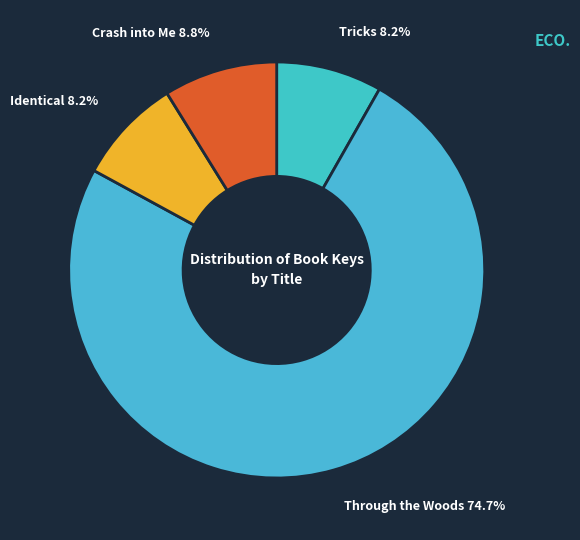

True or false: Through the Woods accounts for 66% of the total.

False